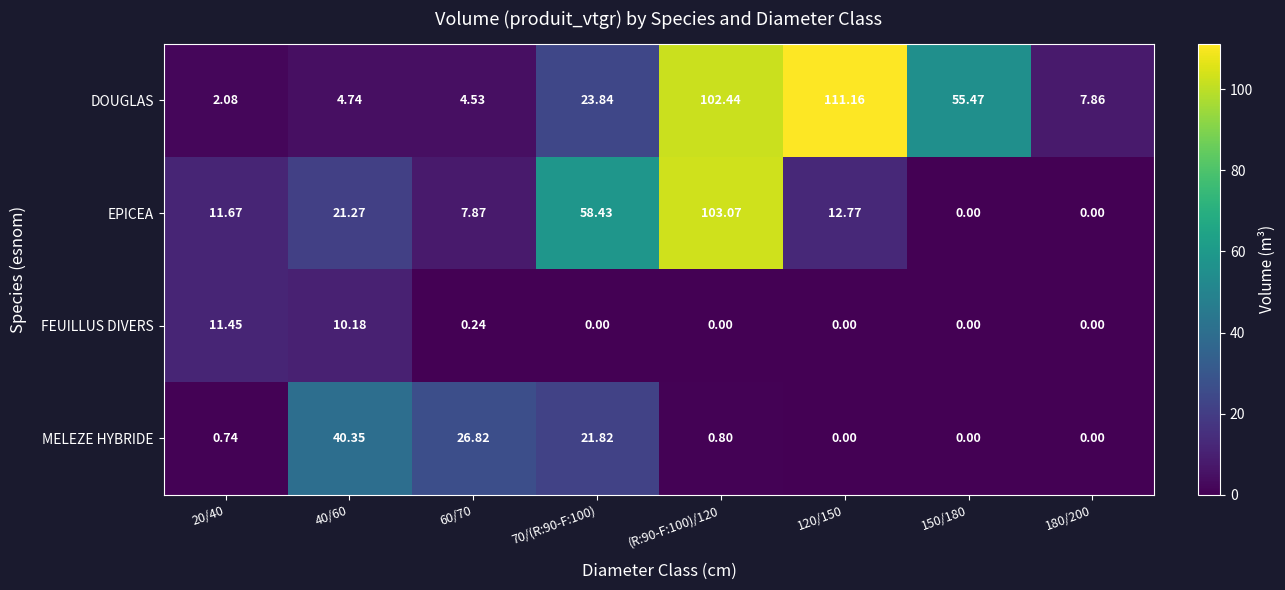

Is the value of MELEZE HYBRIDE at (R:90-F:100)/120 greater than the value of DOUGLAS at 60/70?

No